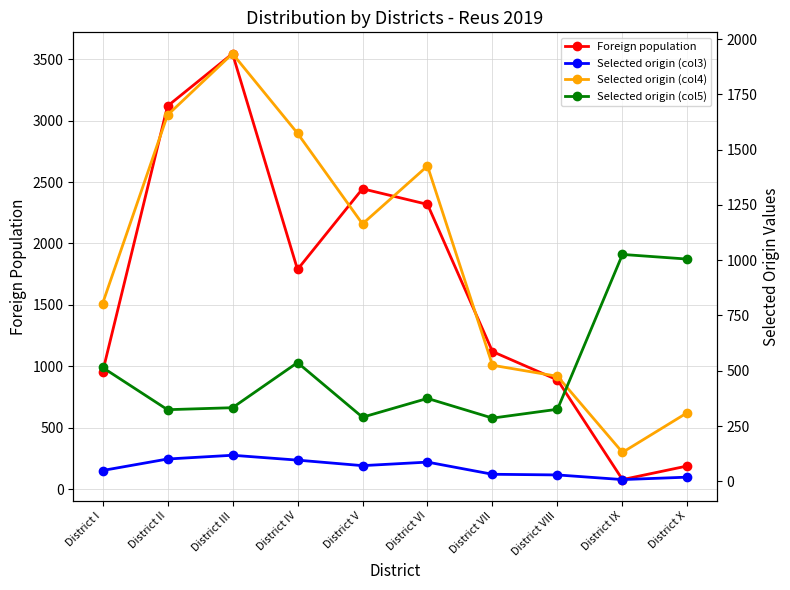

True or false: Selected origin (col3) has more than 1 interior local peaks.

True